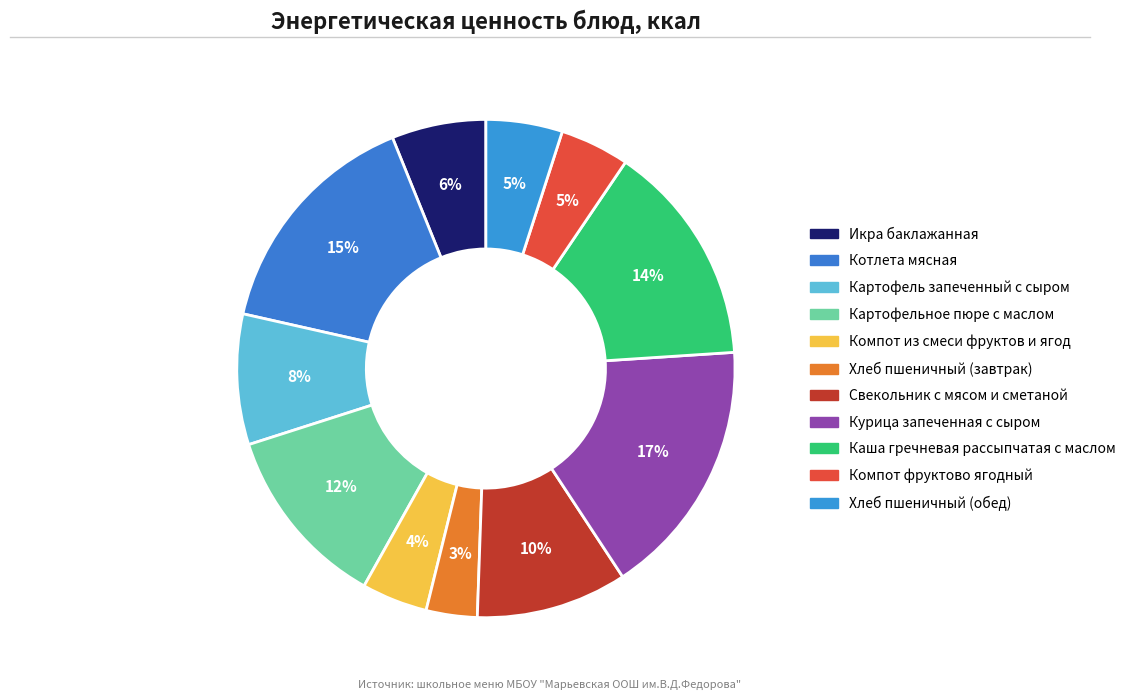

Count the number of slices in the pie.

11